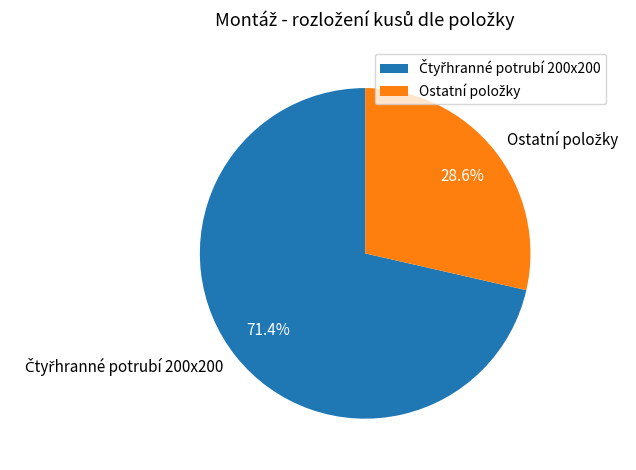

Is there a majority slice in this chart?

Yes